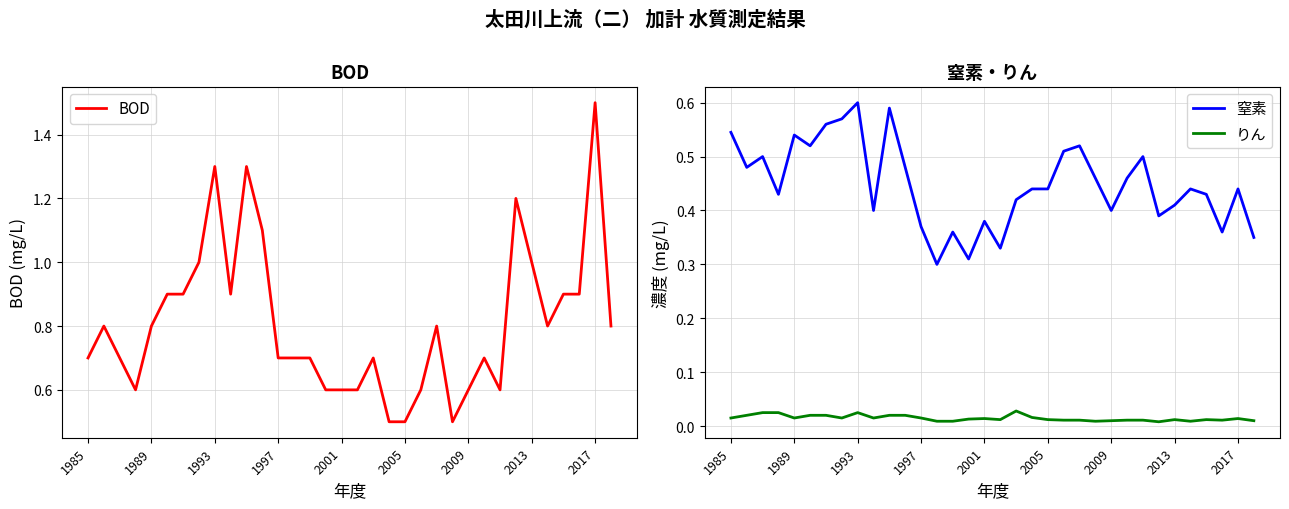

True or false: りん and 窒素 intersect in this chart.

False